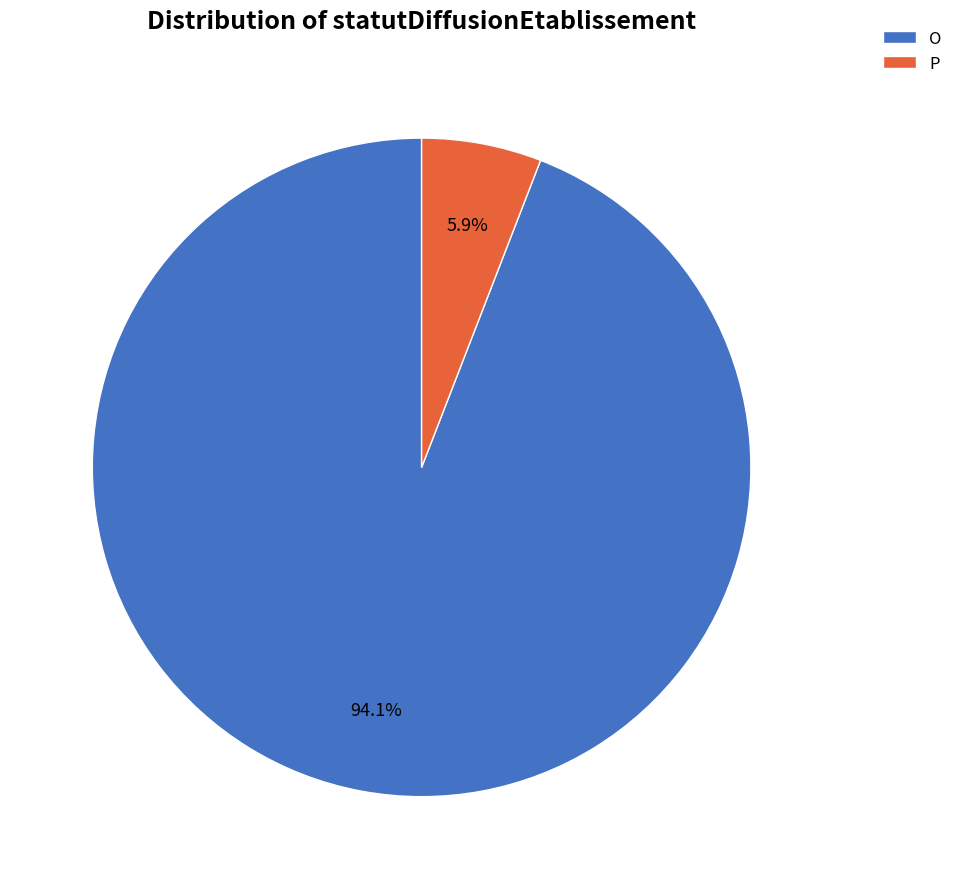

To the nearest percent, what portion does P represent?

6%